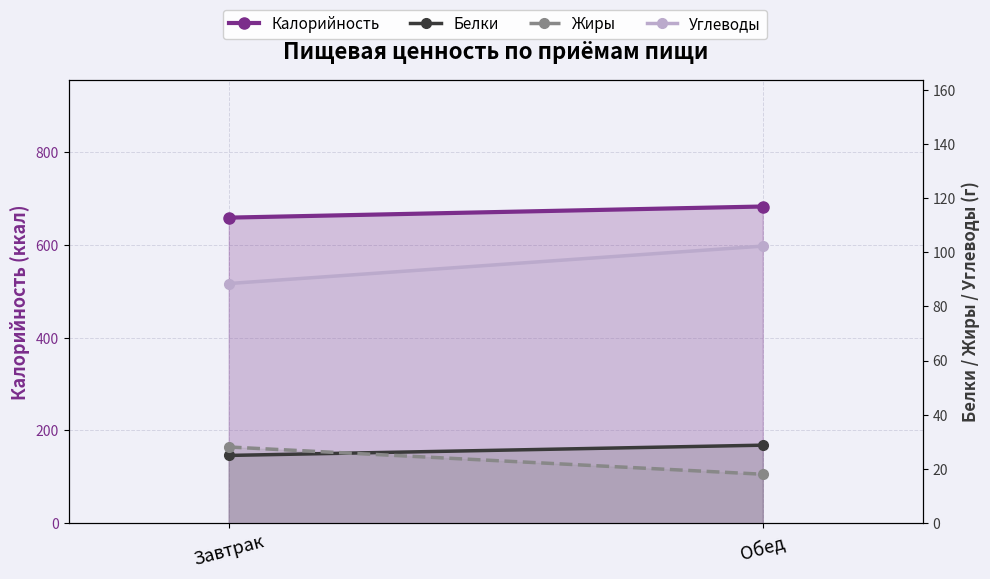

Where does the Углеводы series first go above 102?

Обед